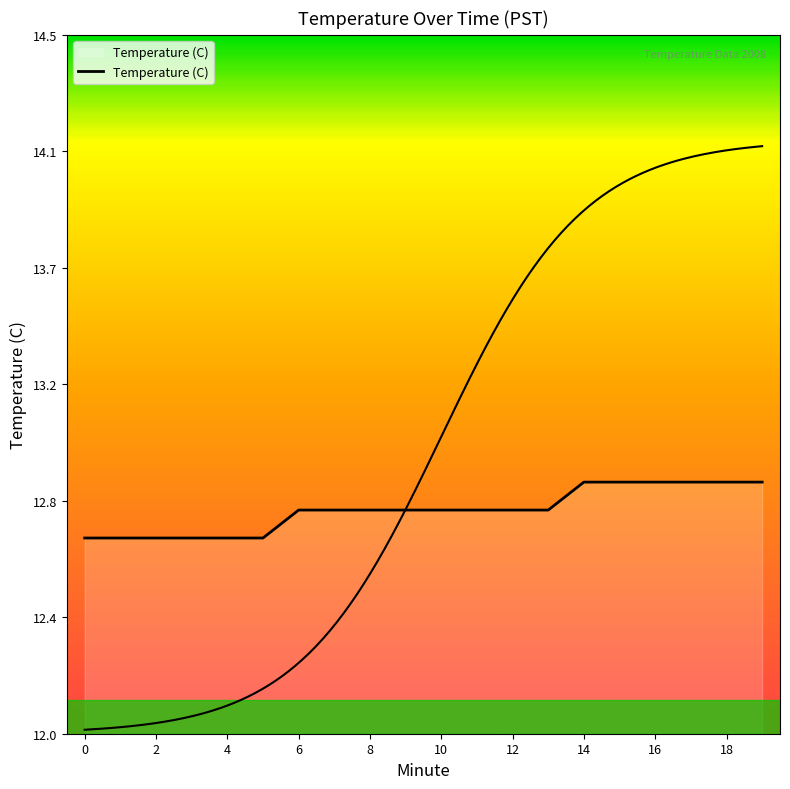

What is the sum of the values at 12 and 17?

25.7